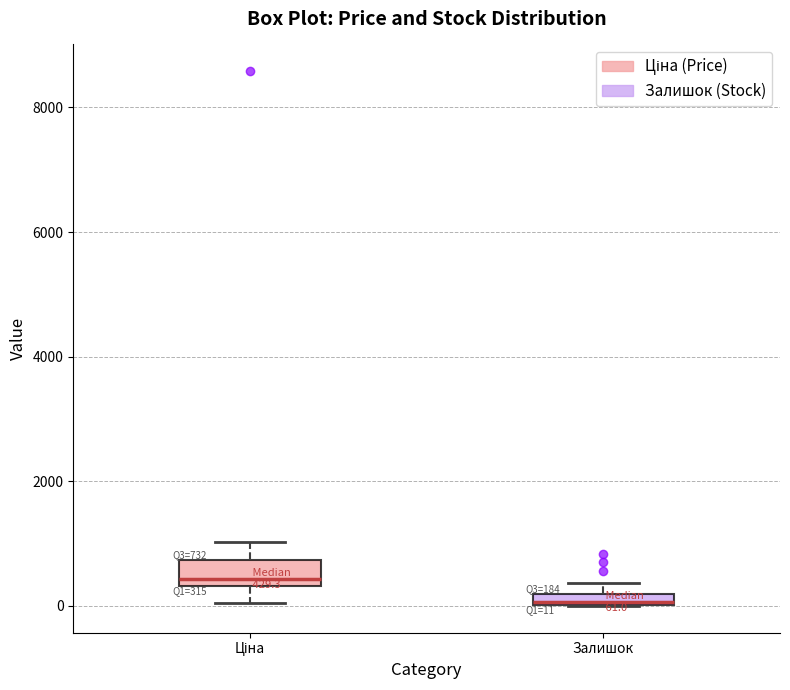

Which box's median line is the lowest?

Залишок